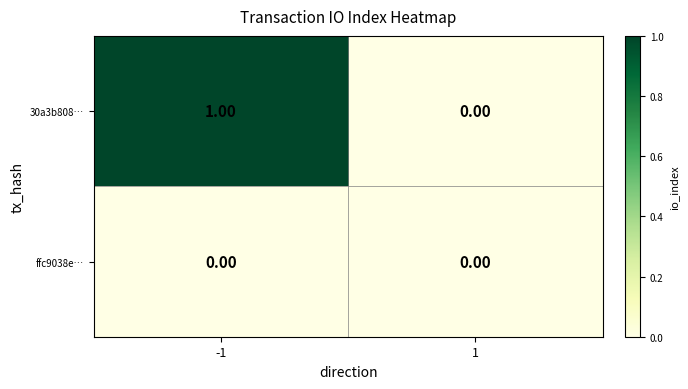

List the series in order of their overall mean, highest first.

30a3b808…, ffc9038e…